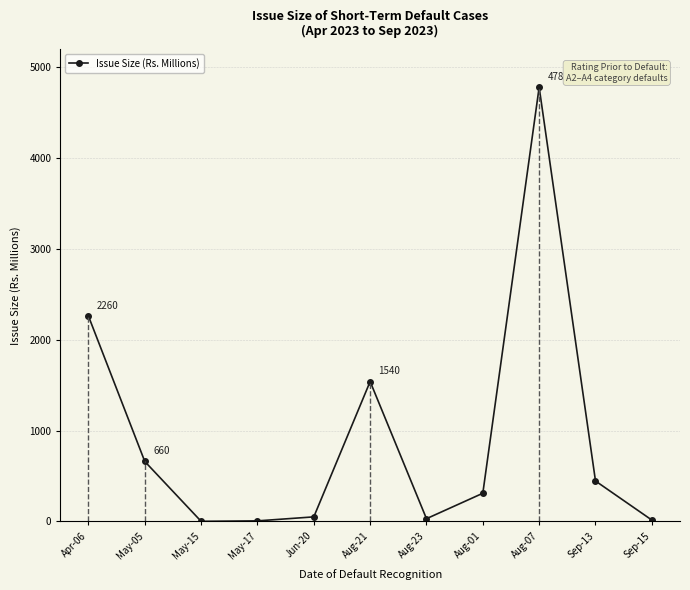

How many interior local peaks (higher than both neighbors) does the data have?

2